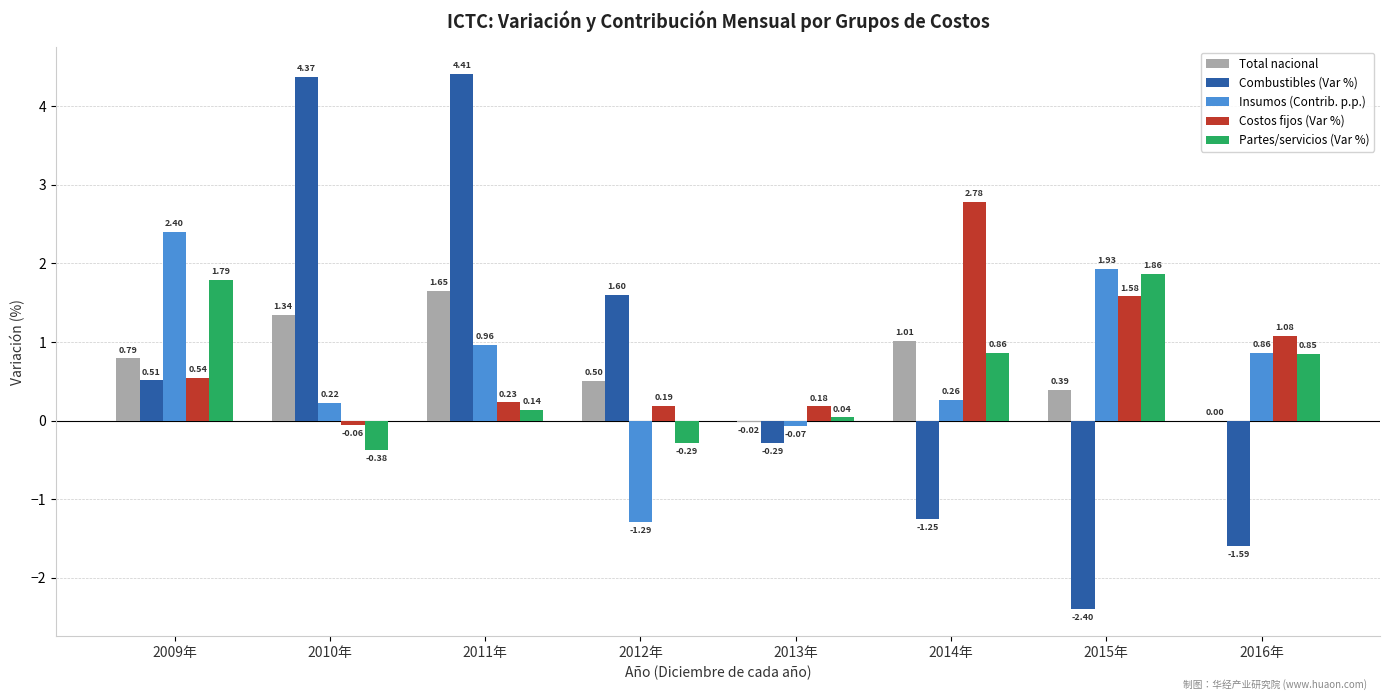

What is the difference between the Insumos (Contrib. p.p.) values at 2010年 and 2009年?

2.2